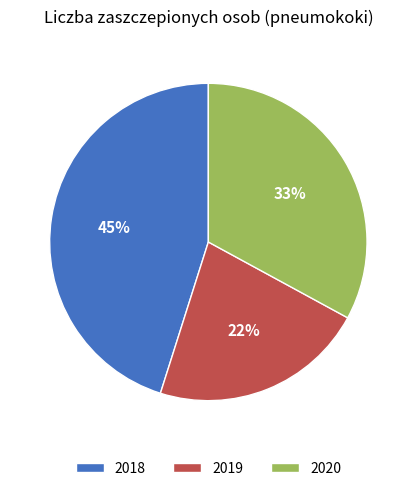

Which category has the biggest portion of the pie?

2018